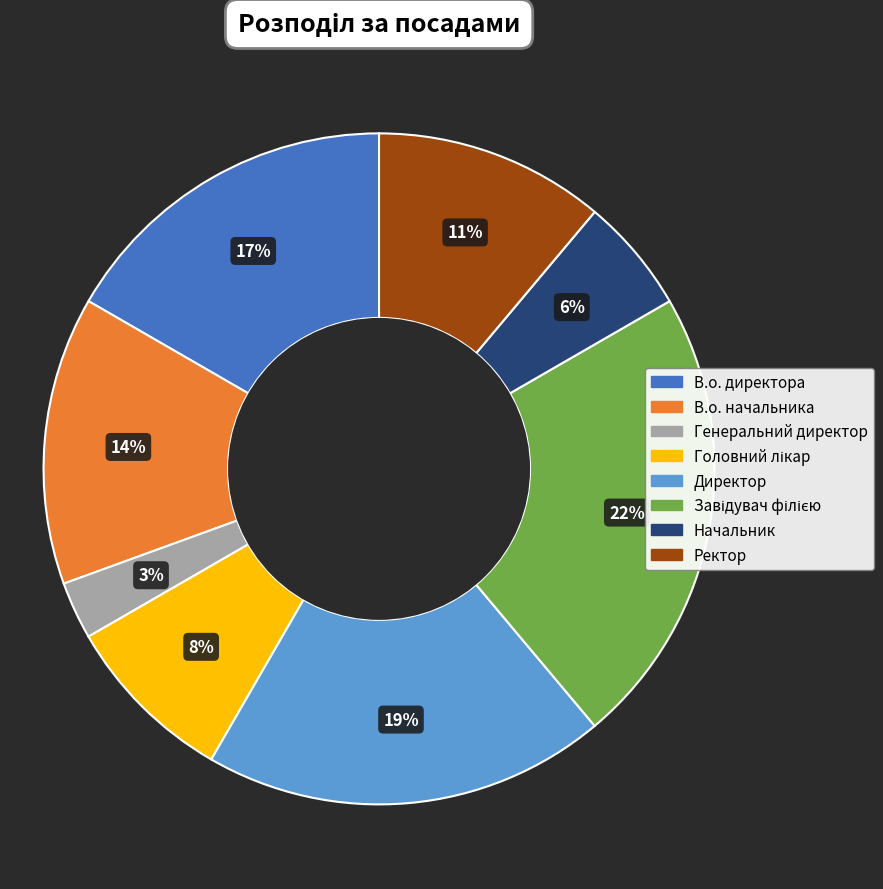

Which category has the smallest portion of the pie?

Генеральний директор